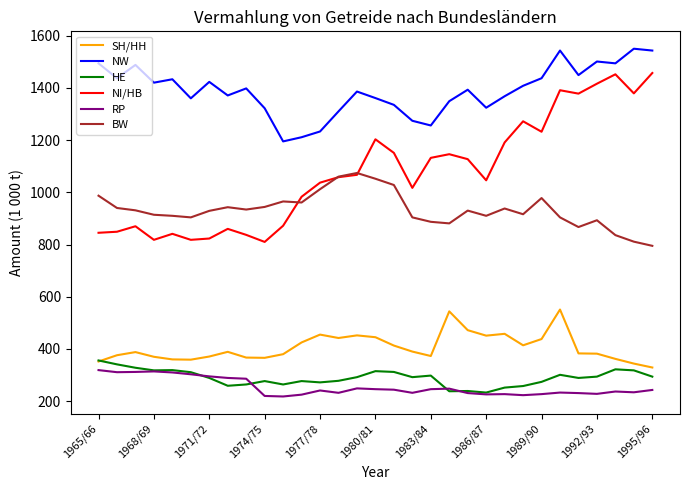

True or false: BW has more than 2 points higher than both neighbors.

True